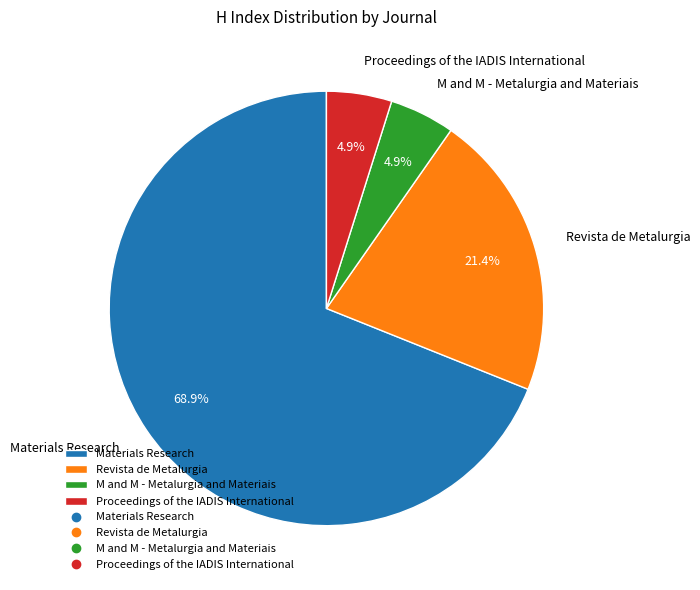

Is M and M - Metalurgia and Materiais the majority of the pie?

No